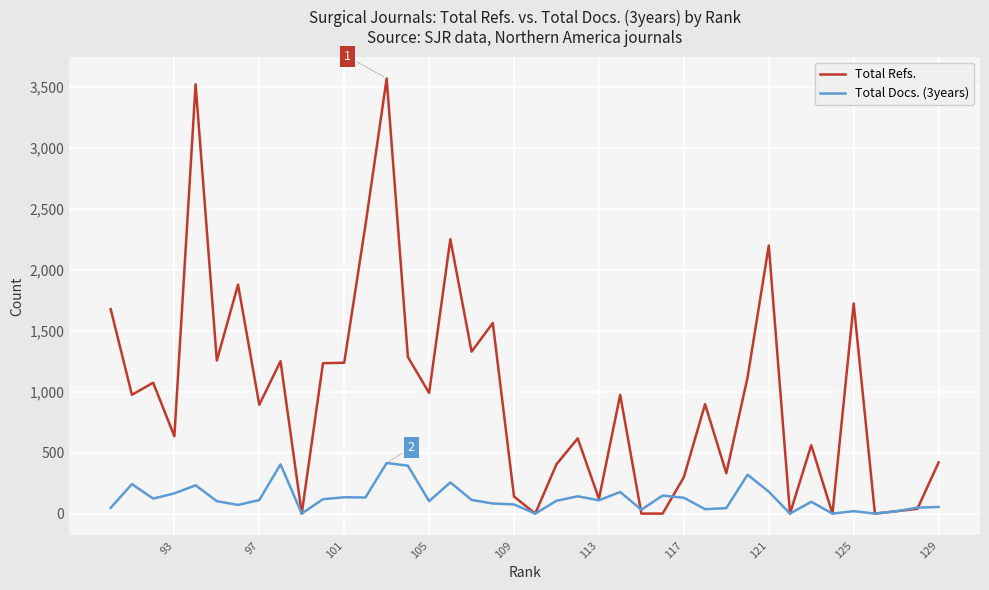

What are all the series names shown in the legend?

Total Refs., Total Docs. (3years)